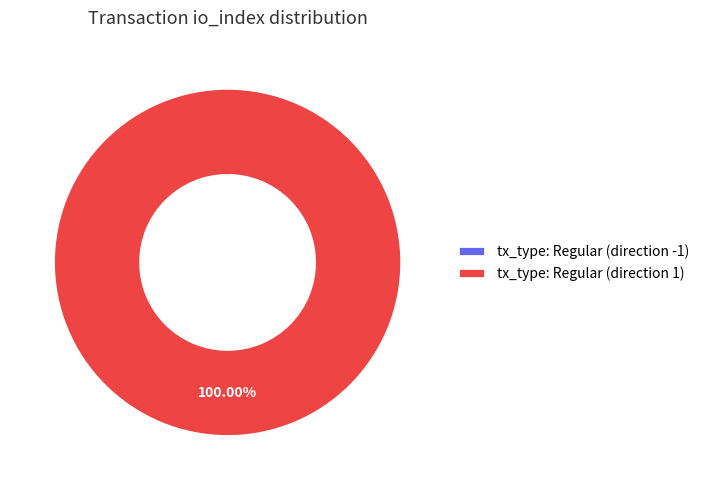

Combined, do tx_type: Regular (direction -1) and tx_type: Regular (direction 1) account for over 50%?

Yes